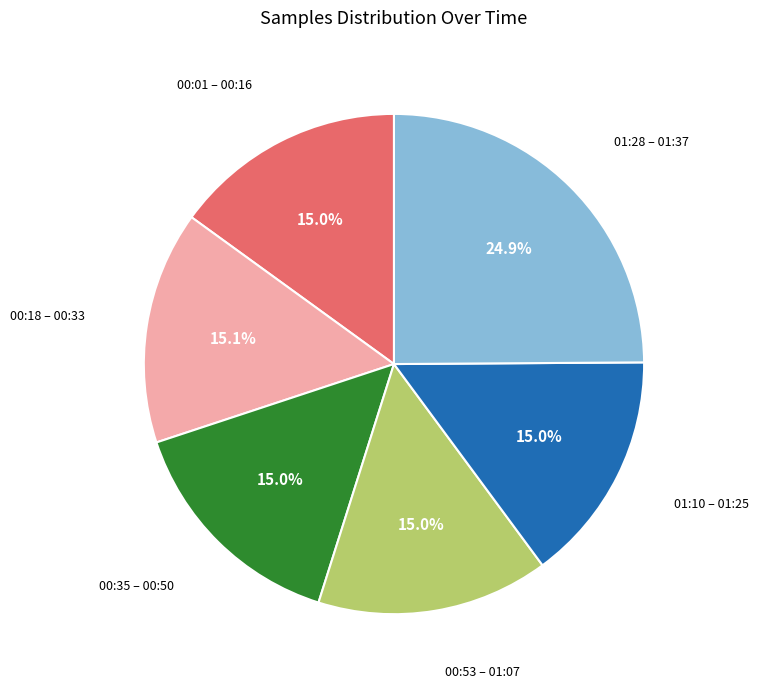

Does any single category account for the majority?

No